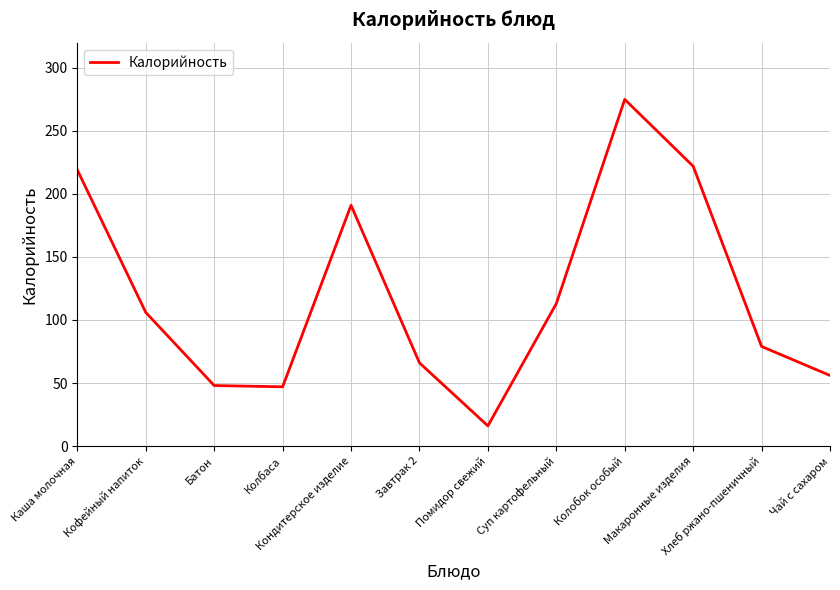

Which has a higher value, Кофейный напиток or Чай с сахаром?

Кофейный напиток